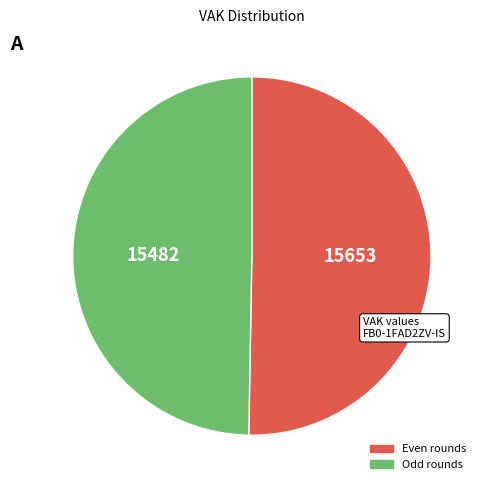

Count the number of slices in the pie.

2